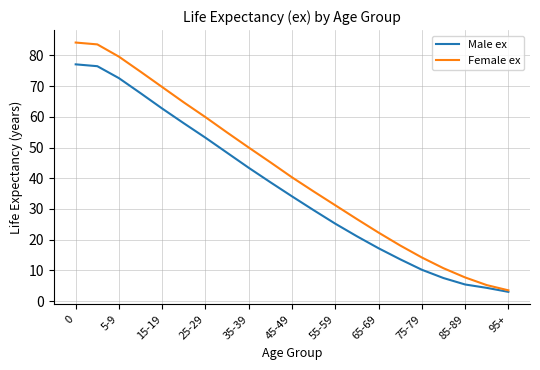

Which series has the widest spread of values?

Female ex